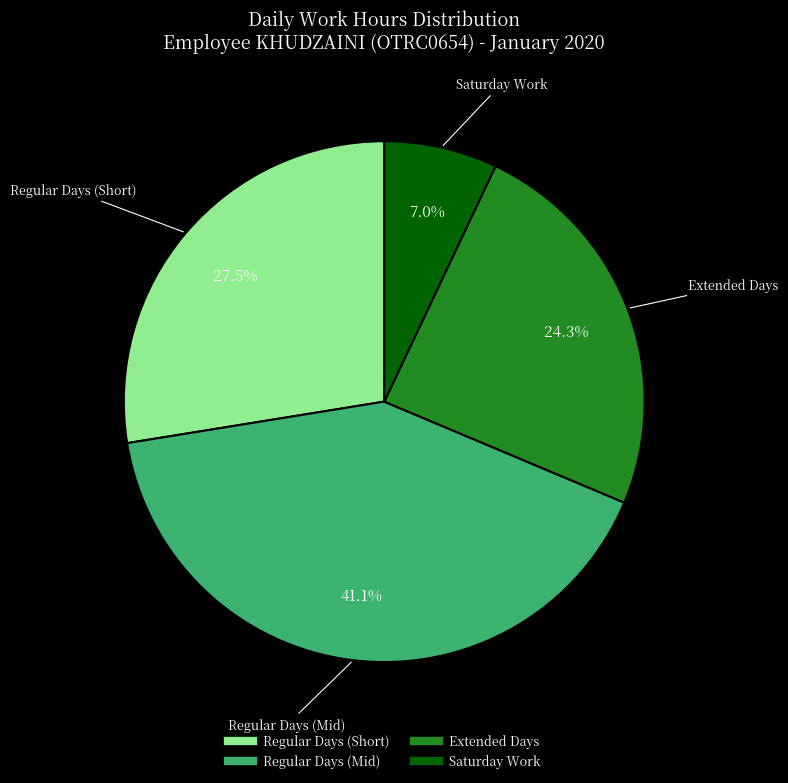

Does any single category account for the majority?

No